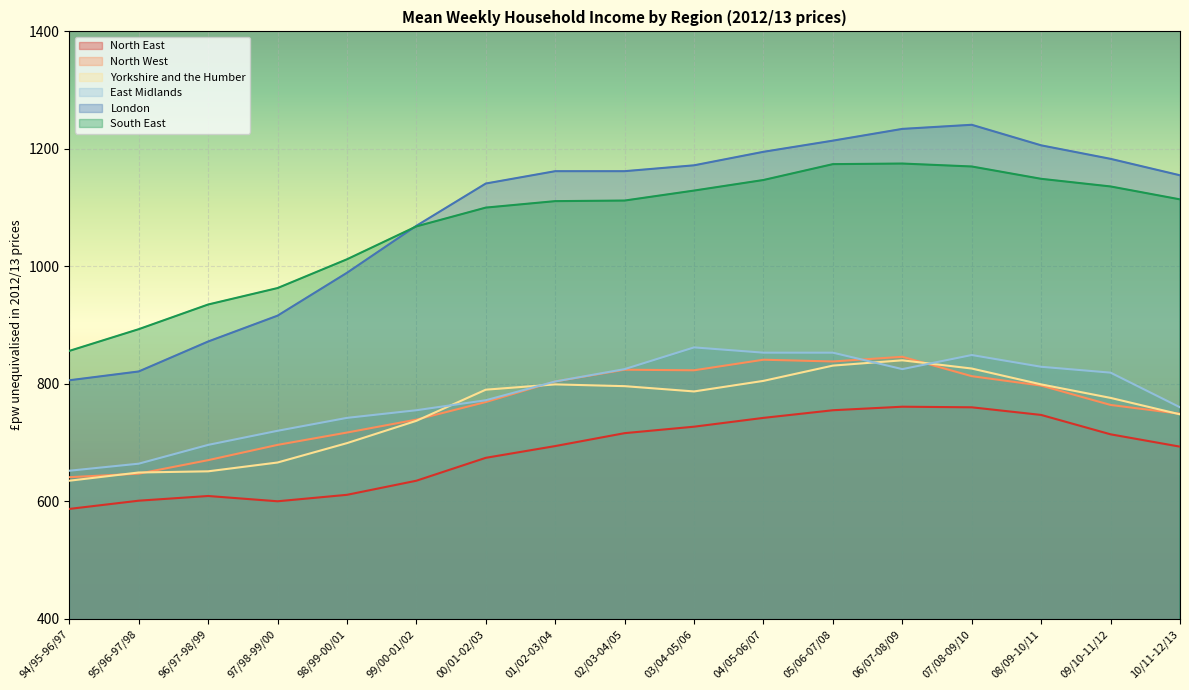

What is the total value across all series at 10/11-12/13?

5219